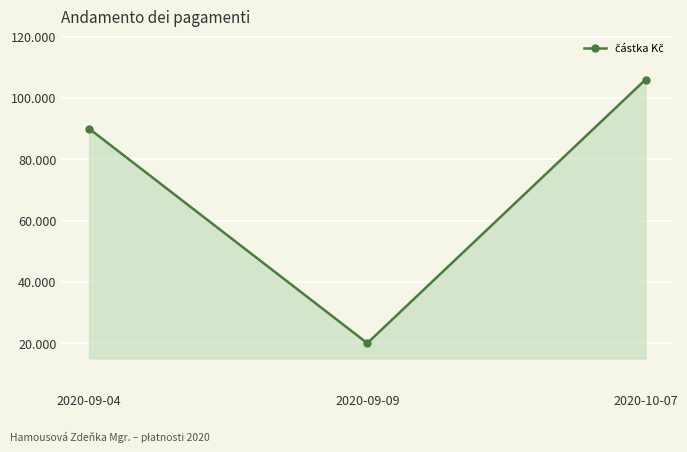

Reading right to left, transcribe all the data shown in this chart.

106000	20000	90000